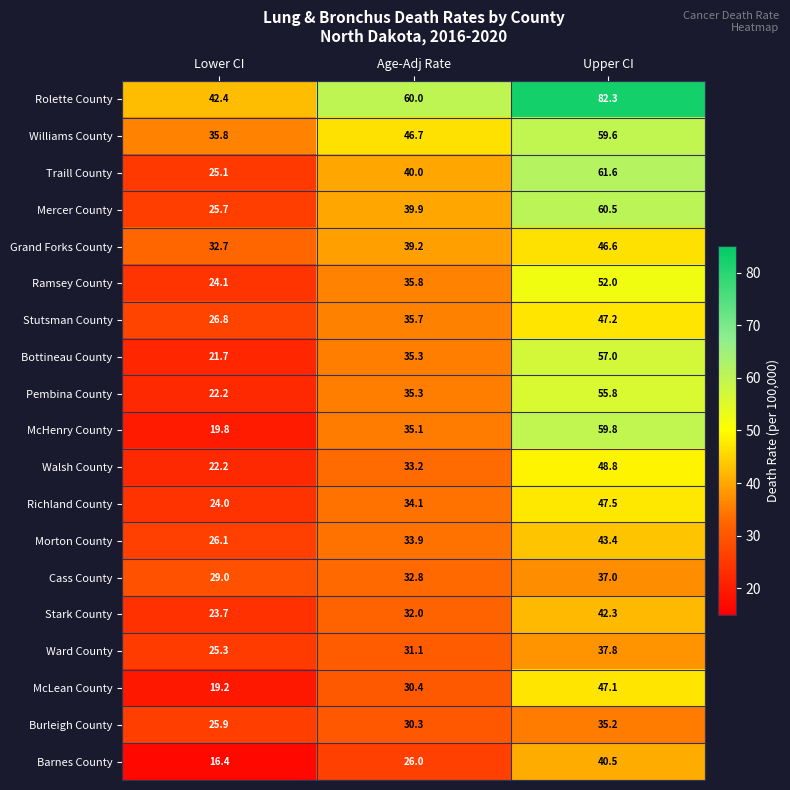

The Stutsman County series shows 47.2 at Upper CI. True or false?

True